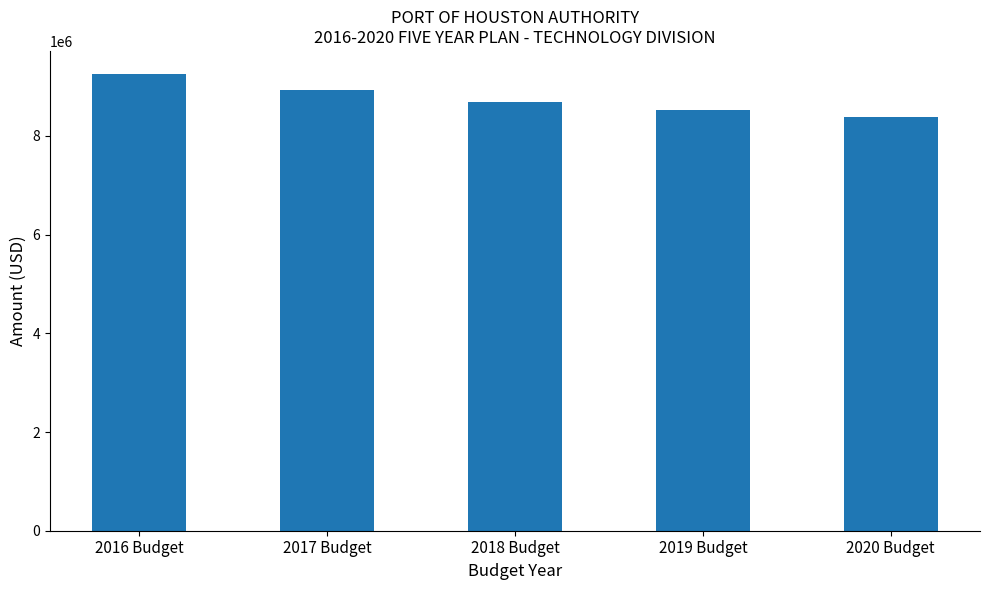

Reading right to left, list all the values displayed in this chart.

2020 Budget=8390504.7	2019 Budget=8518397.2	2018 Budget=8691287.5	2017 Budget=8939261.1	2016 Budget=9260622.8